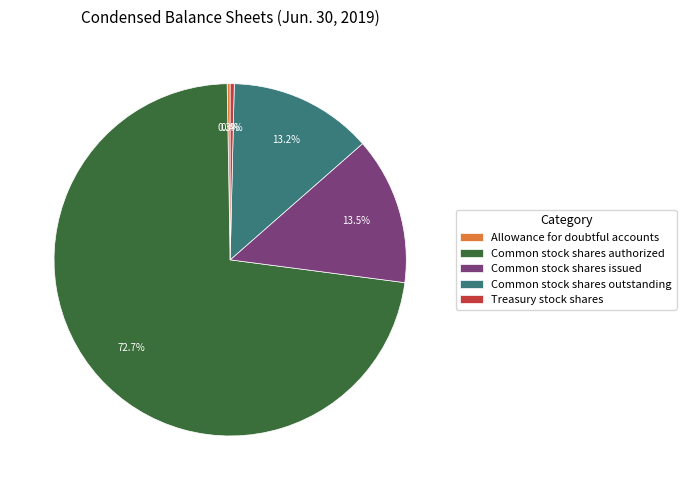

Is it true that Treasury stock shares is 9% of the pie?

False